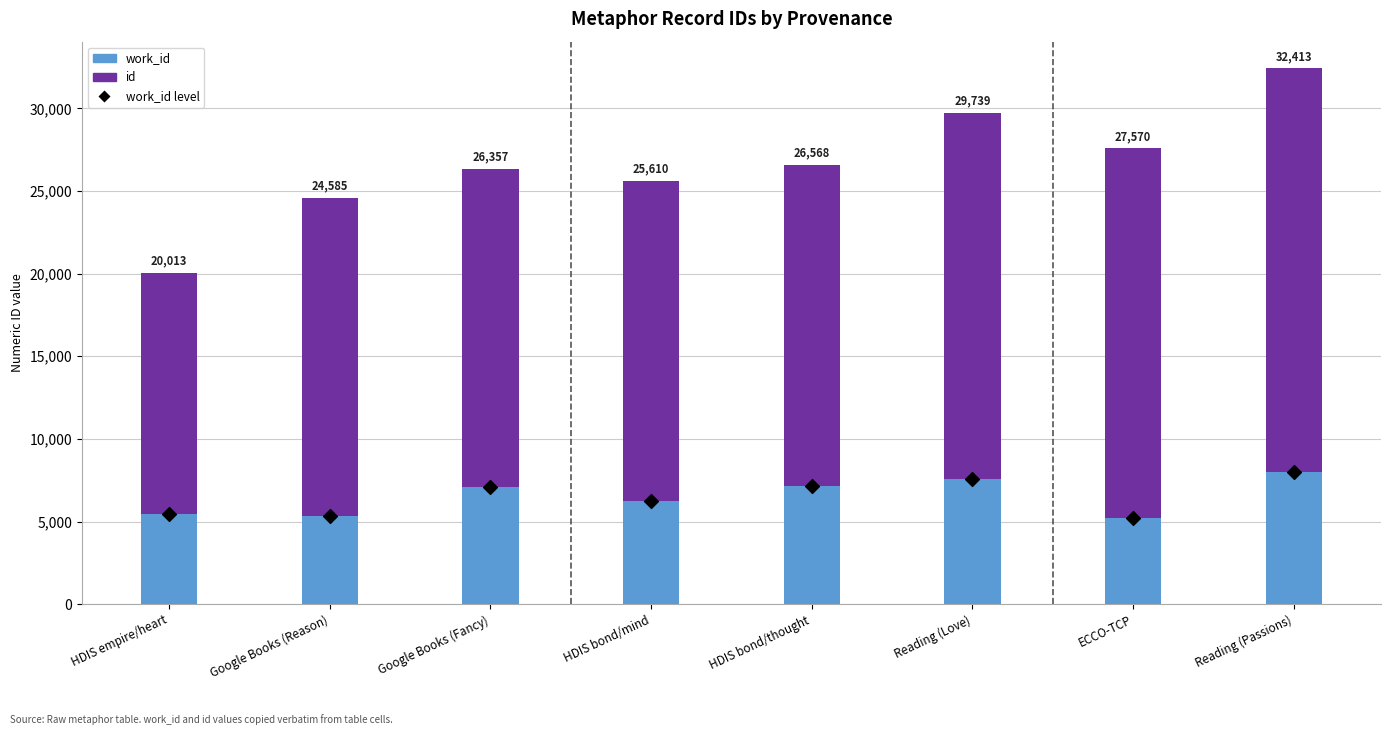

At how many categories does at least one series exceed 6177?

8